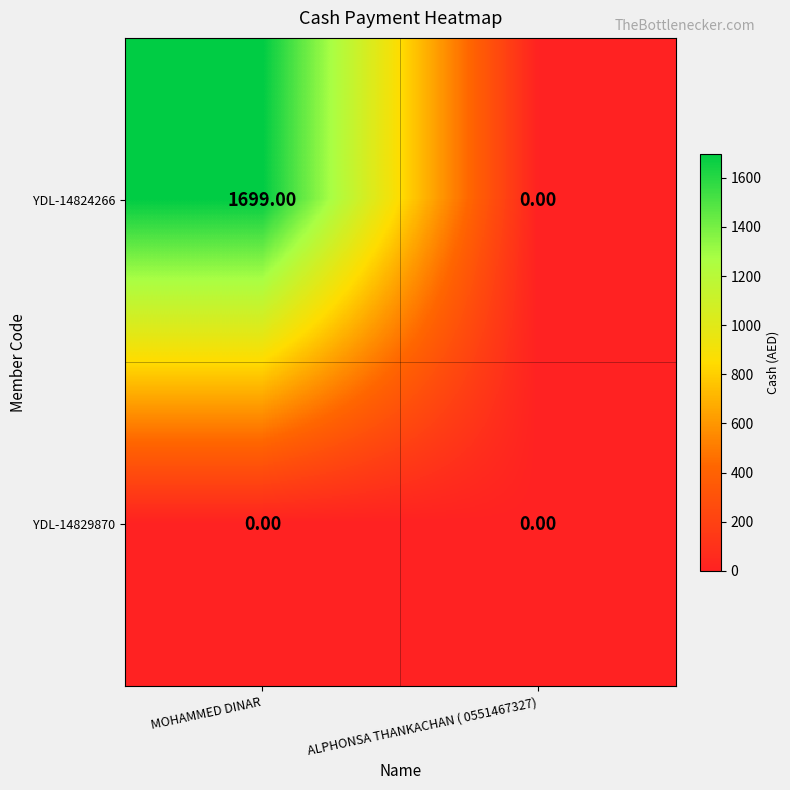

Count the number of categories in the chart.

2